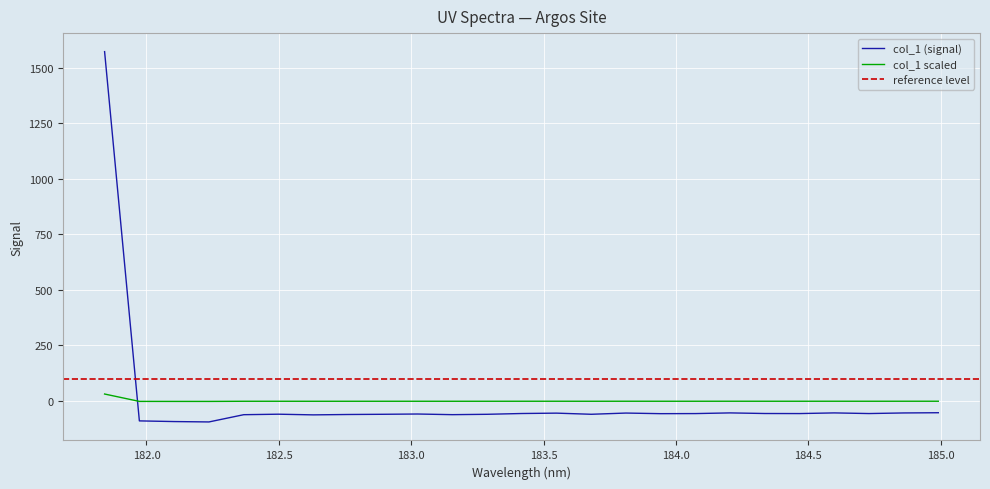

Reading left to right, what are all the values shown in this chart?

1571.9	-89.5	-92.5	-94.2	-61.6	-59.4	-62.4	-60.7	-59.8	-58.6	-61.5	-59.8	-56.3	-54.6	-59.7	-54.2	-57.0	-56.6	-53.5	-56.3	-56.5	-53.6	-56.4	-53.8	-52.7